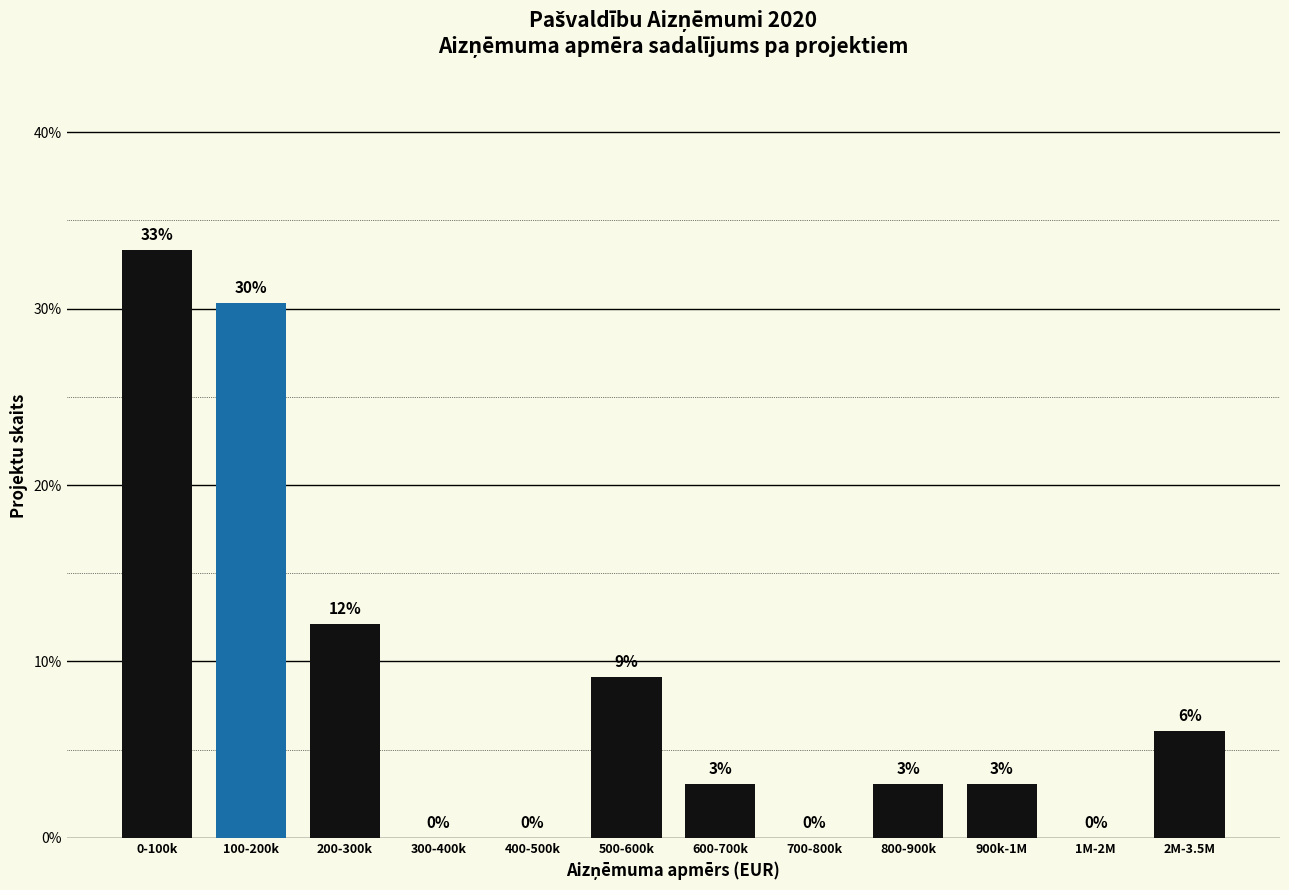

At which label is the value closest to 16?

200-300k